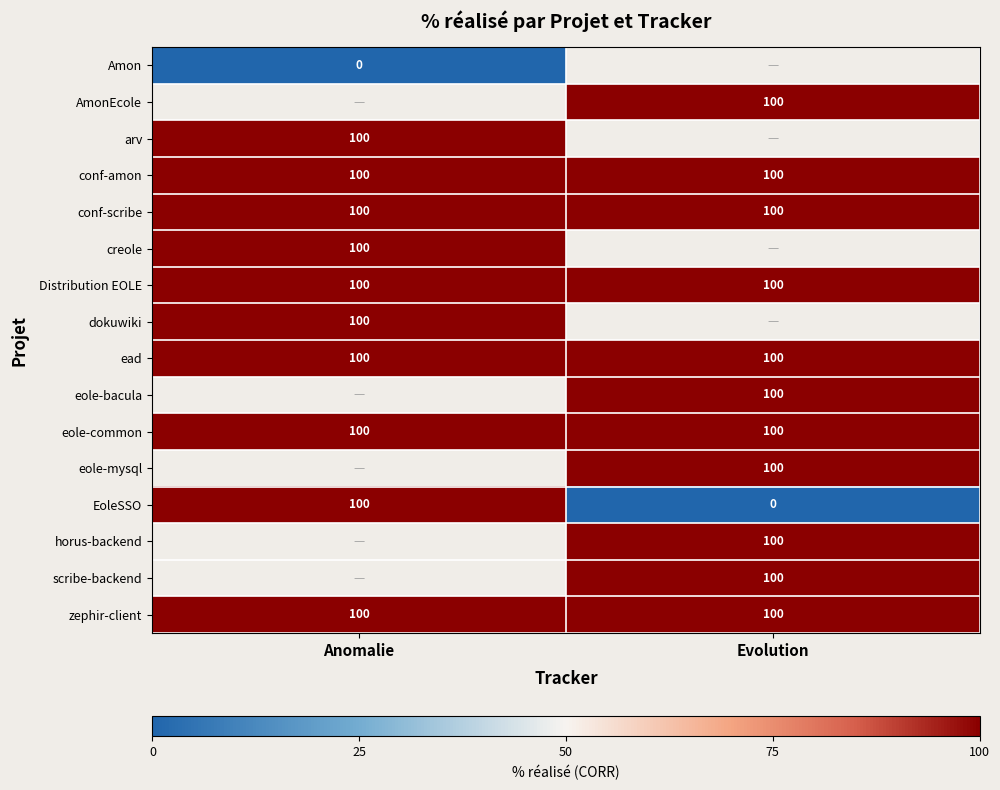

What is the sum of all conf-scribe values?

200